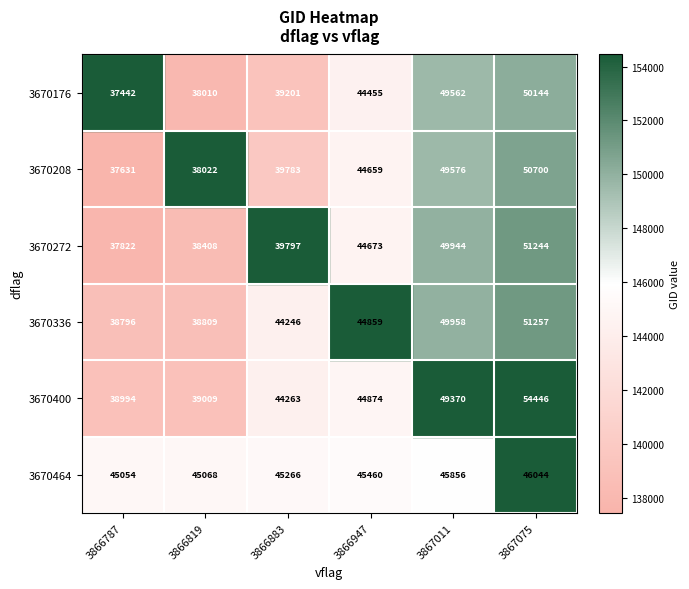

List the labels in order of 3670400 value, largest first.

3867075, 3867011, 3866947, 3866883, 3866819, 3866787